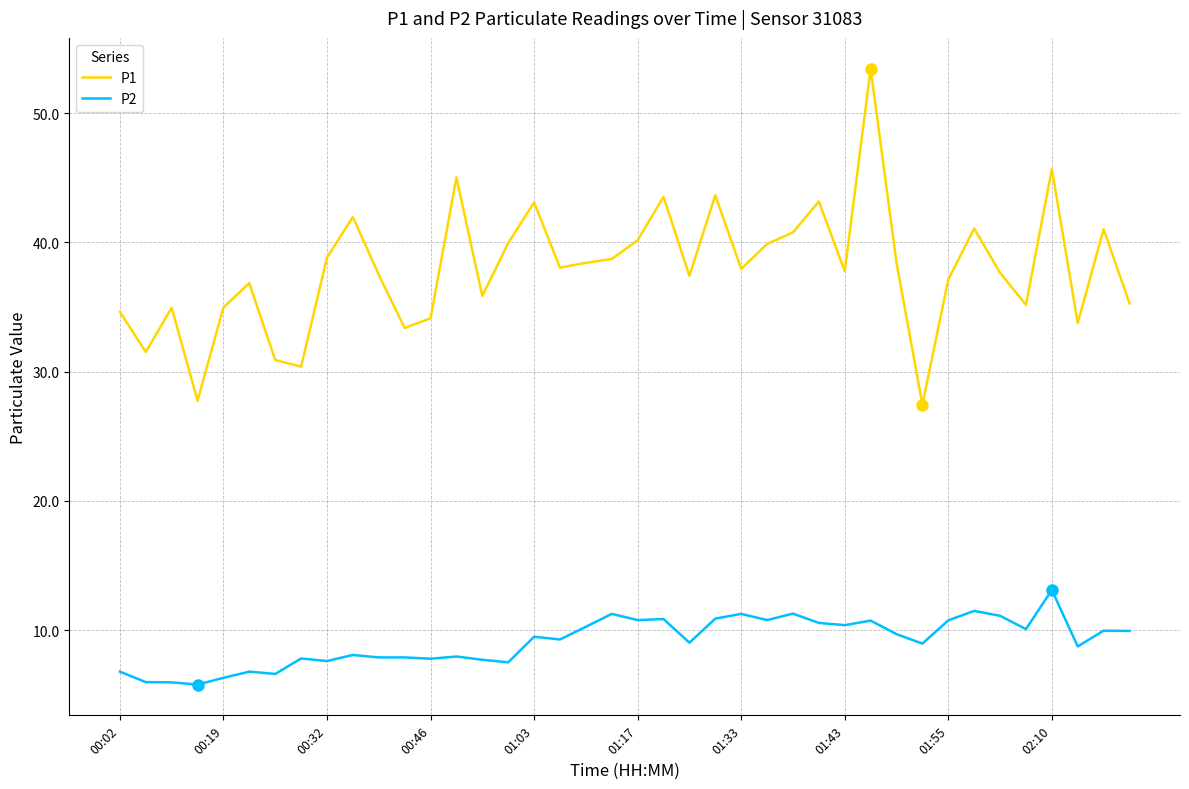

Rank the series by their maximum value, from lowest to highest.

P2, P1